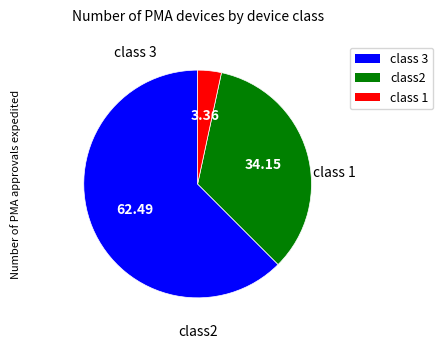

Does any single category account for the majority?

Yes